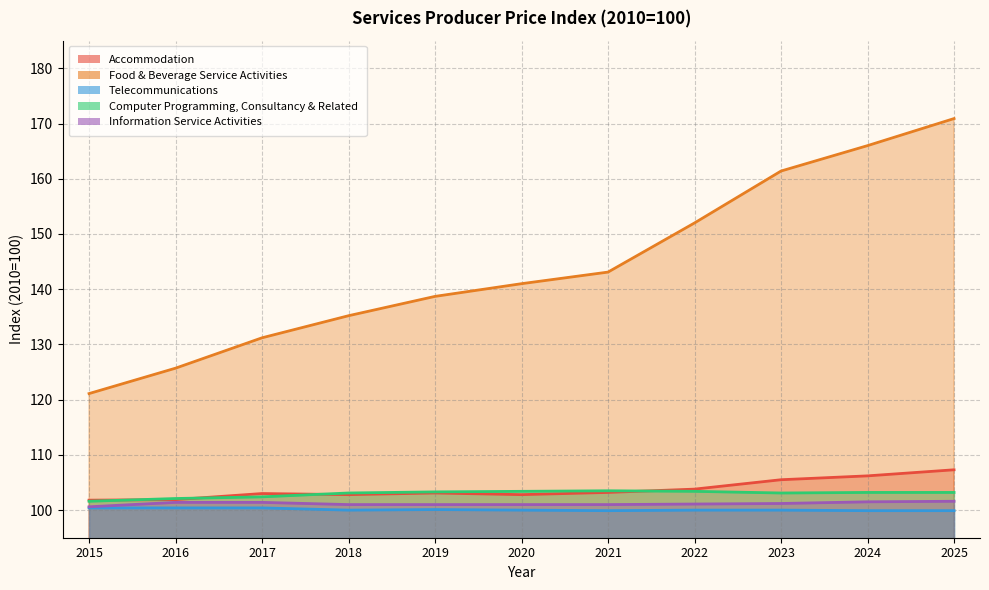

True or false: Computer Programming, Consultancy & Related has more than 0 interior local peaks.

True